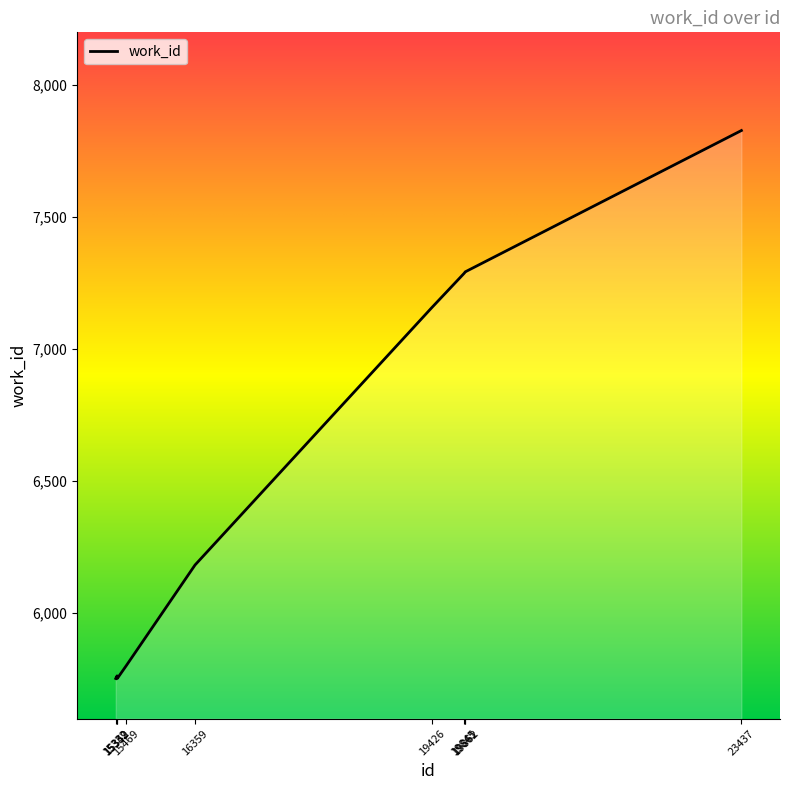

What is the difference between the maximum and minimum values?

2076